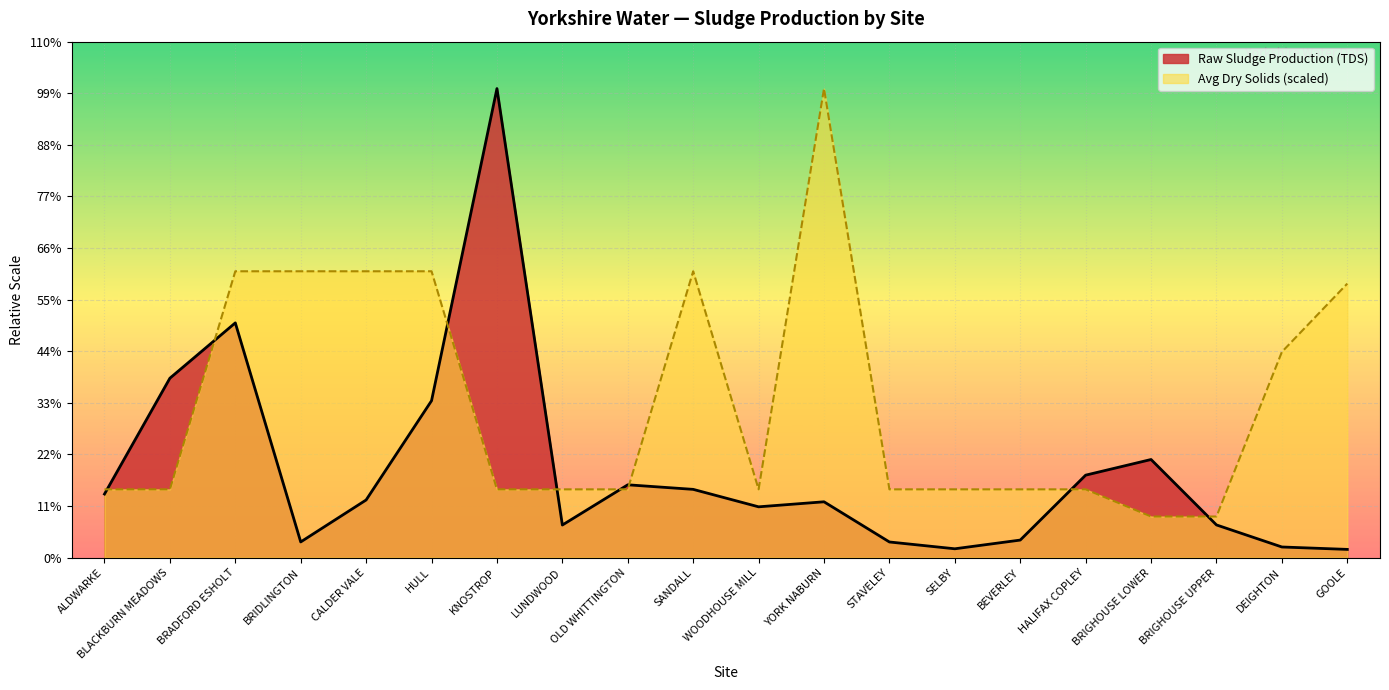

Between which two adjacent categories do Raw Sludge Production (TDS) and Avg Dry Solids (%) first intersect?

ALDWARKE and BLACKBURN MEADOWS